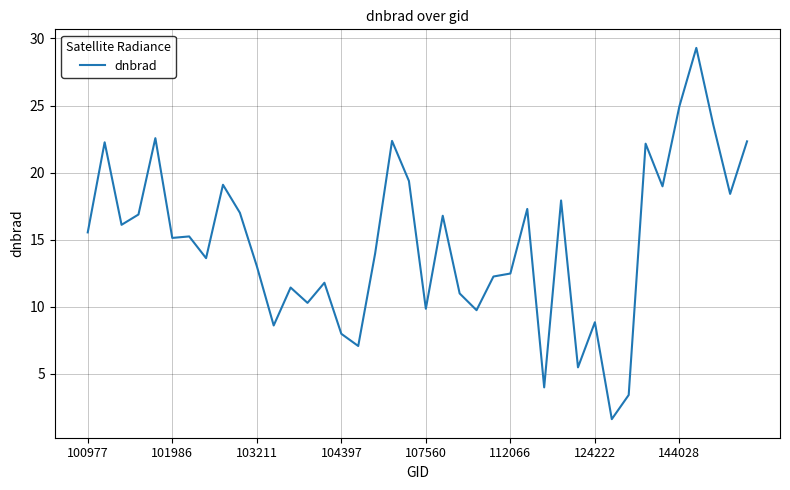

What is the difference between the maximum and minimum values?

27.7